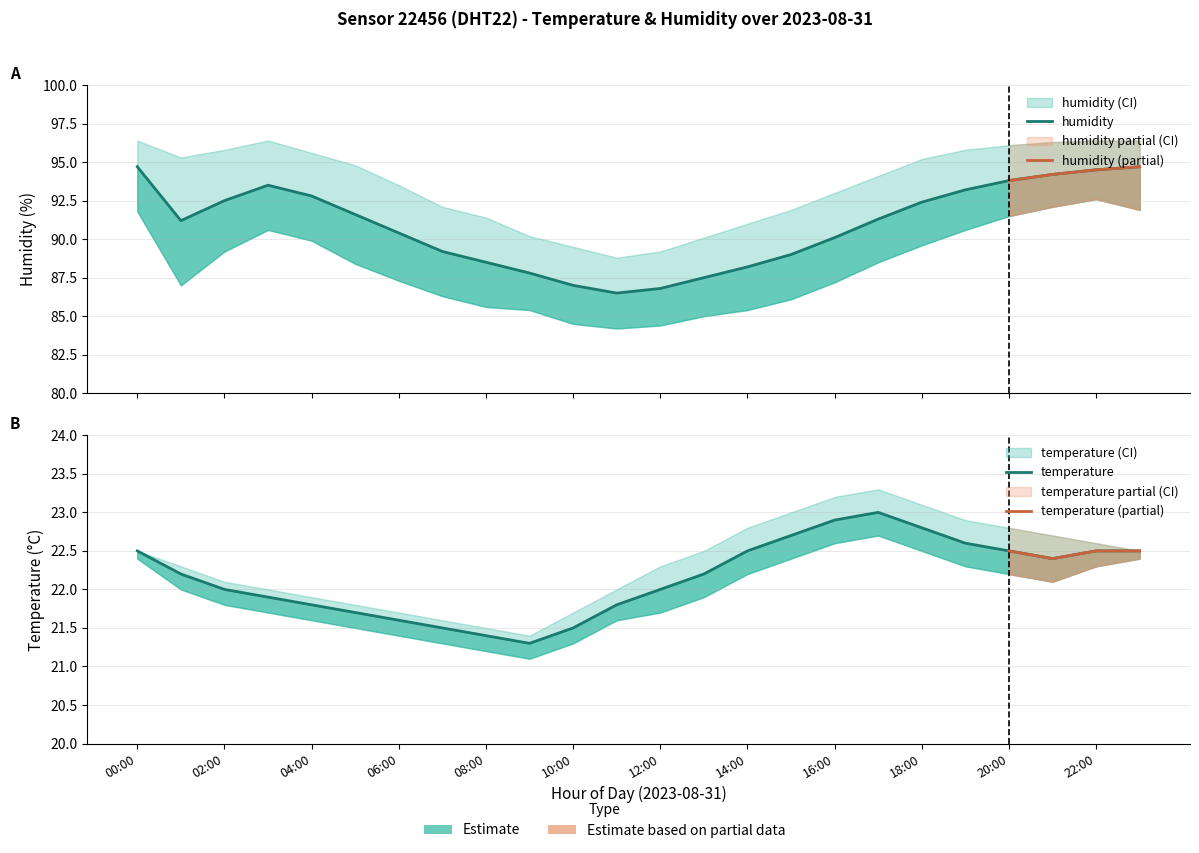

How many data points does each series have?

24